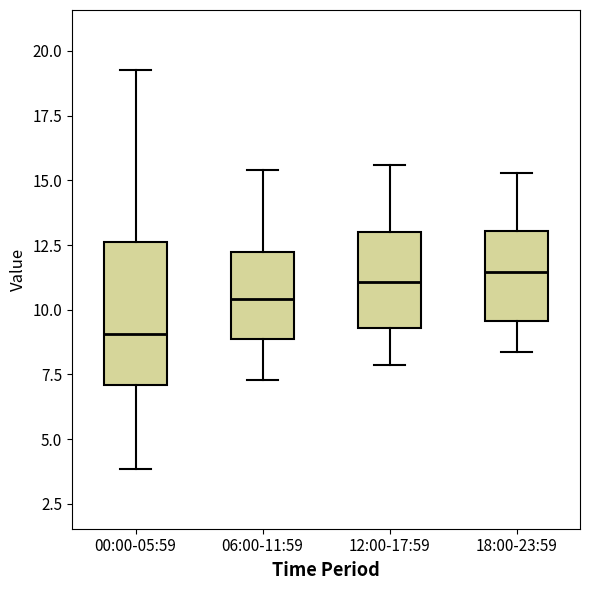

Reading left to right, read every box against the y-axis: the position of its median line, the range the box covers, and the ends of its whiskers. The values are not printed on the chart, so give them approximately, as read against the axis.

00:00-05:59: median 9.0, box 7.0 to 12.5, whiskers 4.0 to 19.5
06:00-11:59: median 10.5, box 9.0 to 12.0, whiskers 7.5 to 15.5
12:00-17:59: median 11.0, box 9.5 to 13.0, whiskers 8.0 to 15.5
18:00-23:59: median 11.5, box 9.5 to 13.0, whiskers 8.5 to 15.5